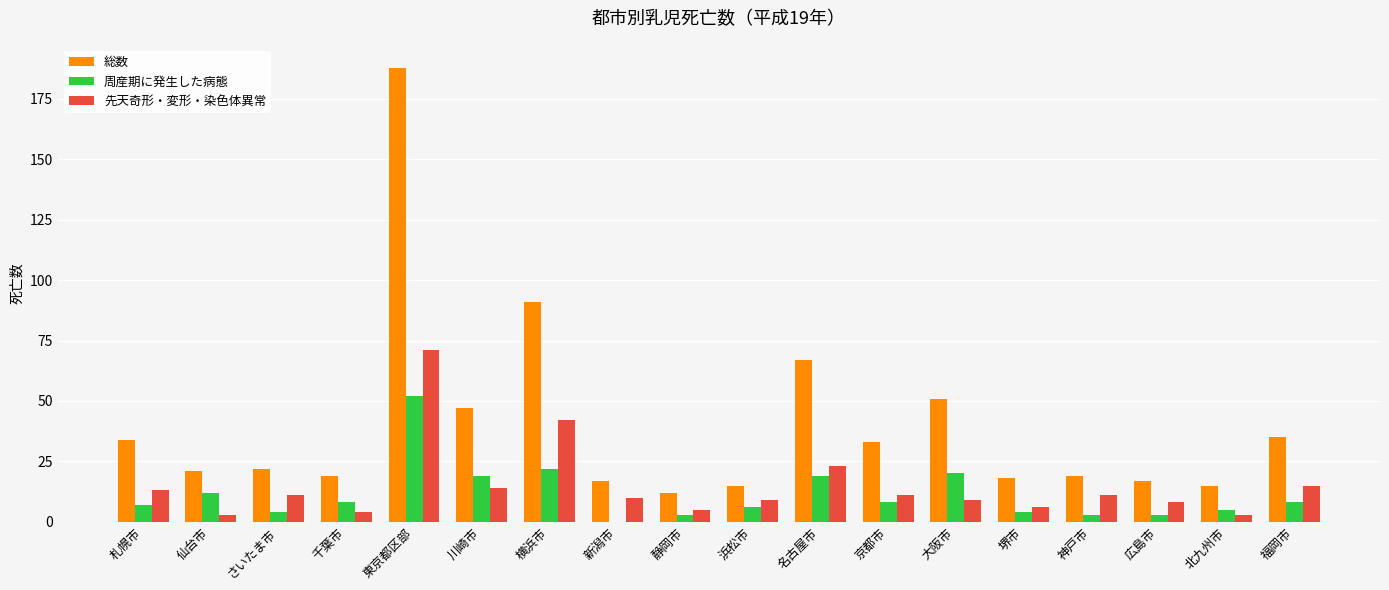

Between 千葉市 and 福岡市, which series saw the biggest shift?

総数